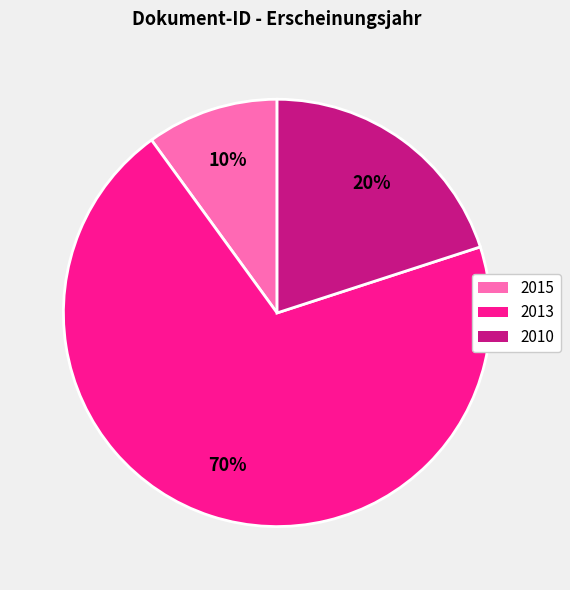

Does any single category account for the majority?

Yes